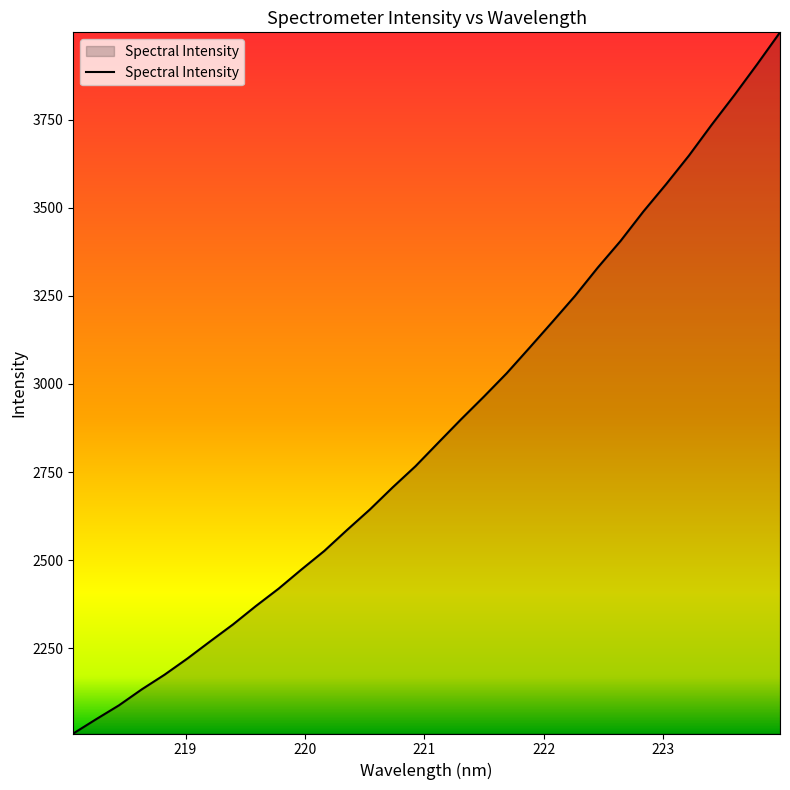

What is the difference between the maximum and minimum values?

1990.5